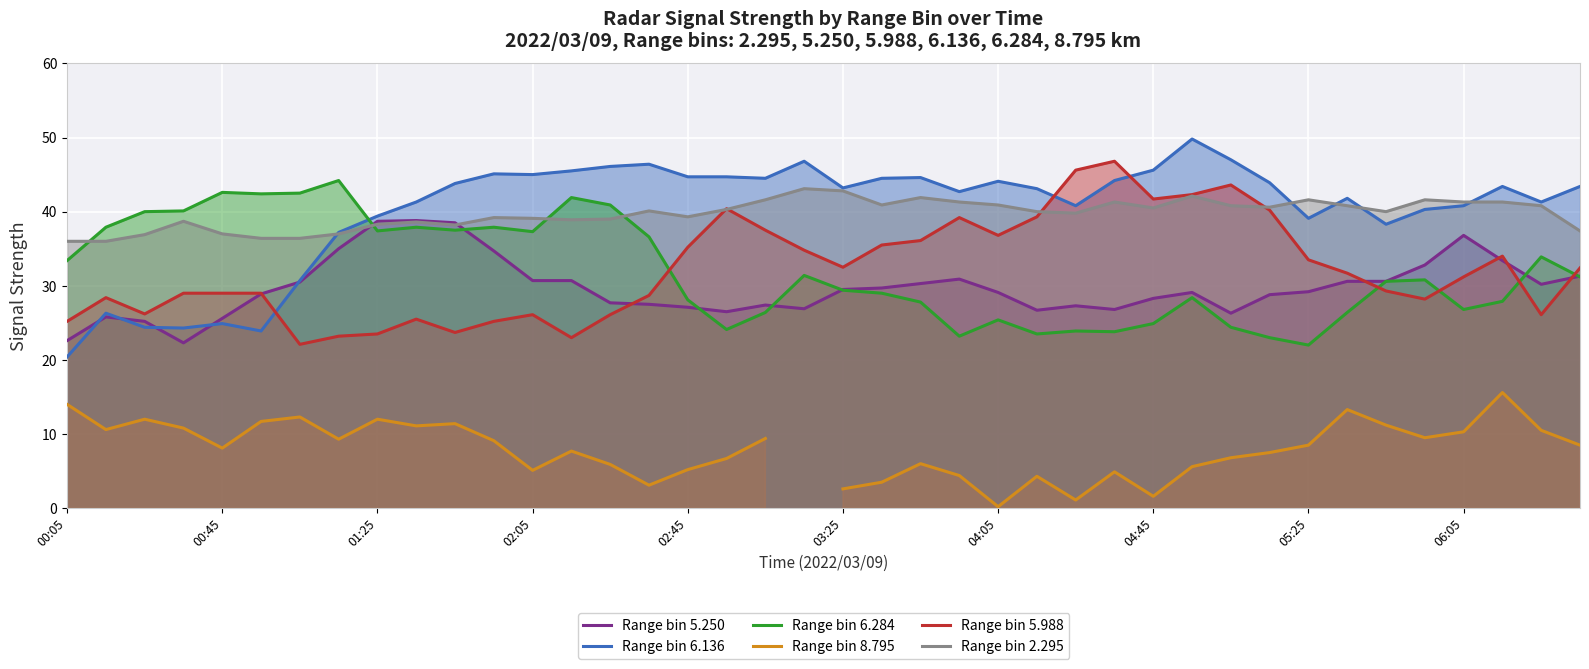

Rank the series by their maximum value, from lowest to highest.

Range bin 8.795, Range bin 5.250, Range bin 2.295, Range bin 6.284, Range bin 5.988, Range bin 6.136